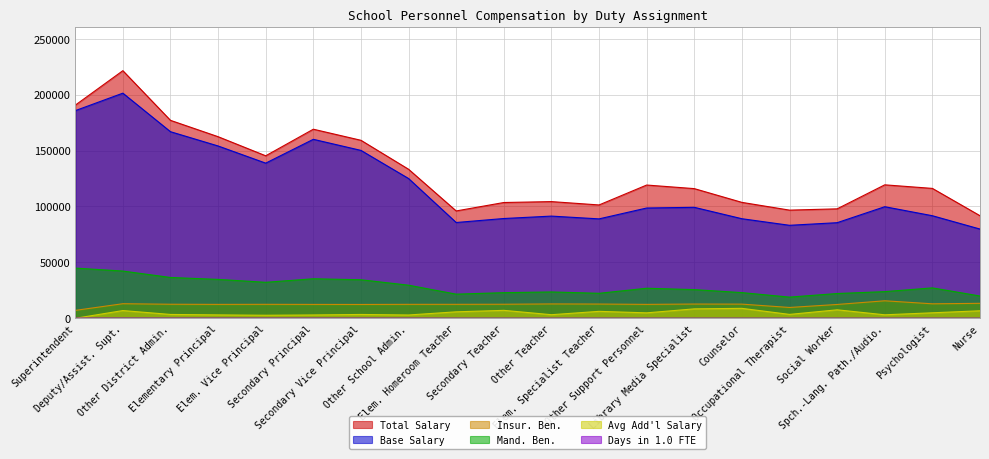

True or false: Insur. Ben. and Base Salary cross at least once.

False